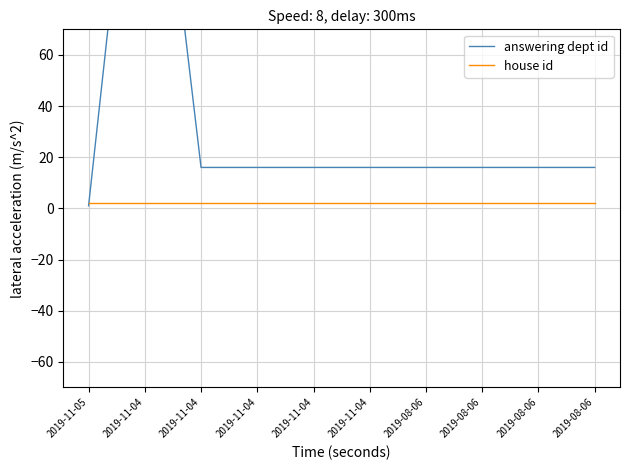

Which label corresponds to the smallest value in the chart?

2019-11-05